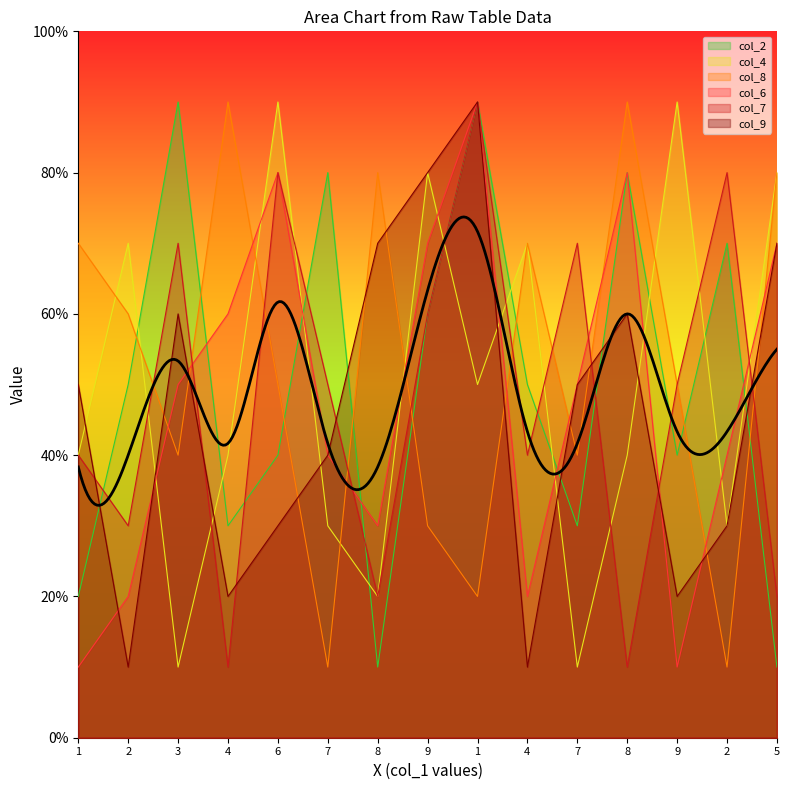

At which label is col_4 closest to 5?

1